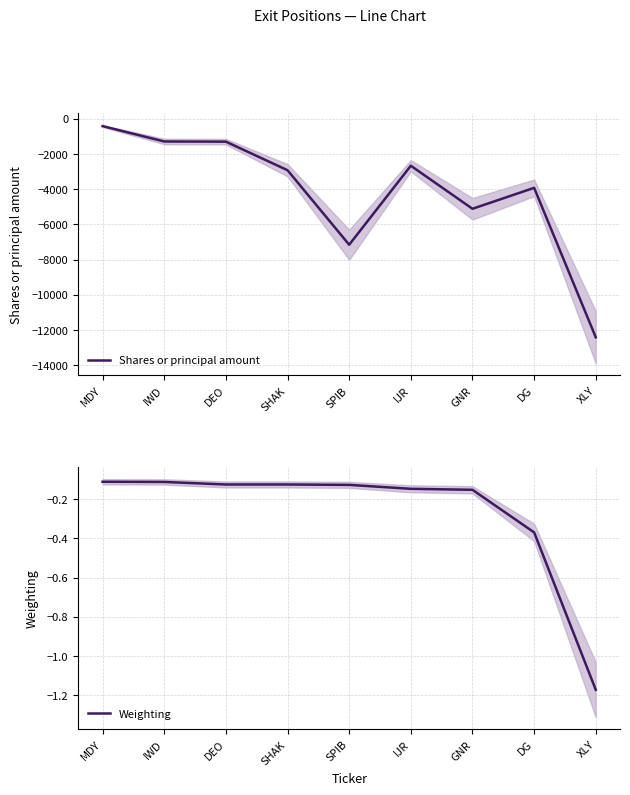

True or false: Weighting and Shares or principal amount intersect in this chart.

False